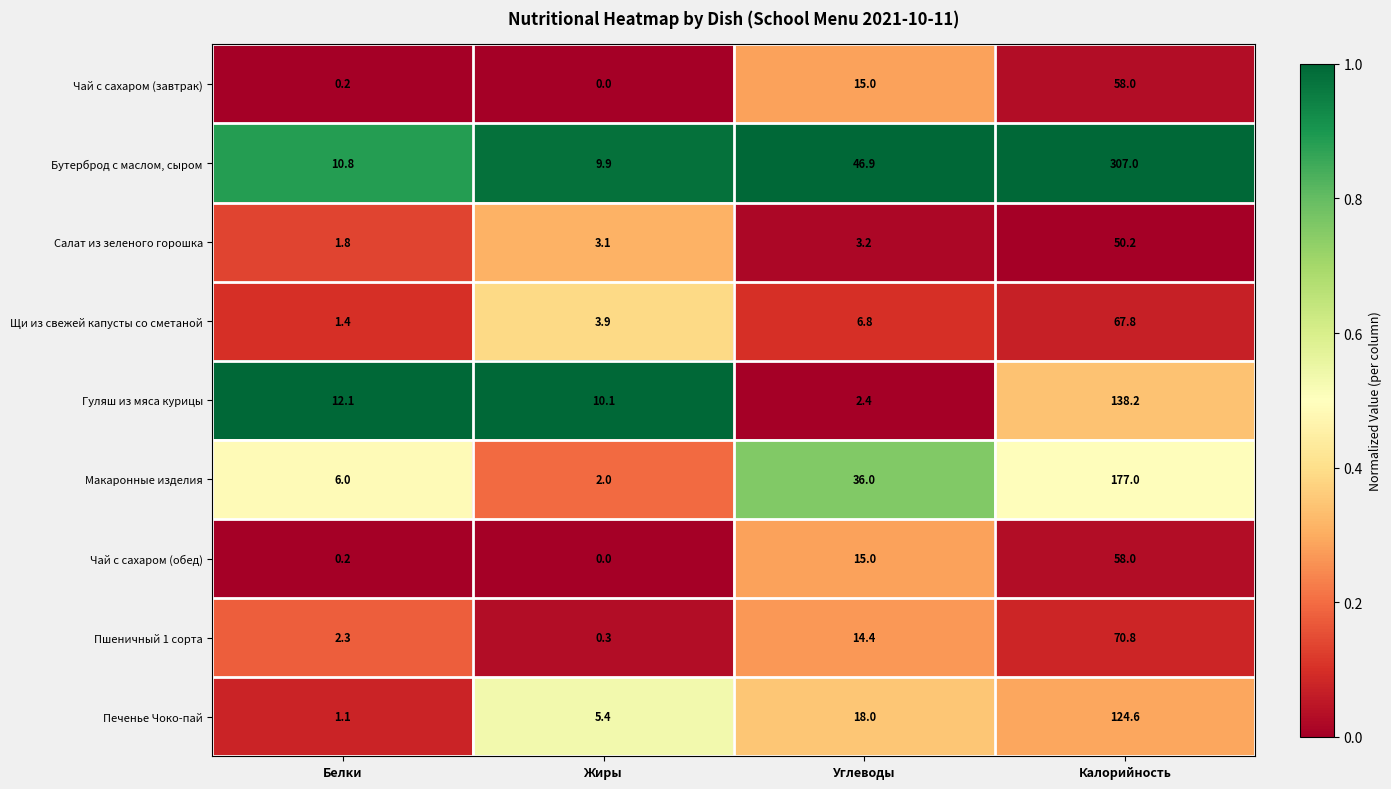

Which series changed the most between Жиры and Калорийность?

Бутерброд с маслом, сыром